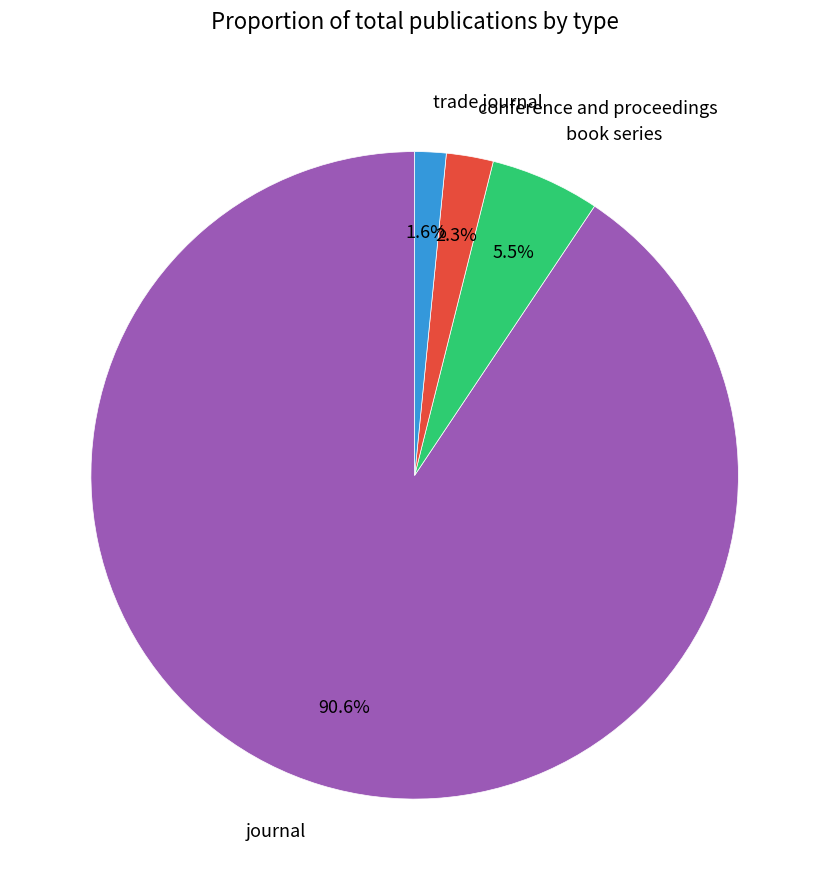

To the nearest percent, what portion does conference and proceedings represent?

2%